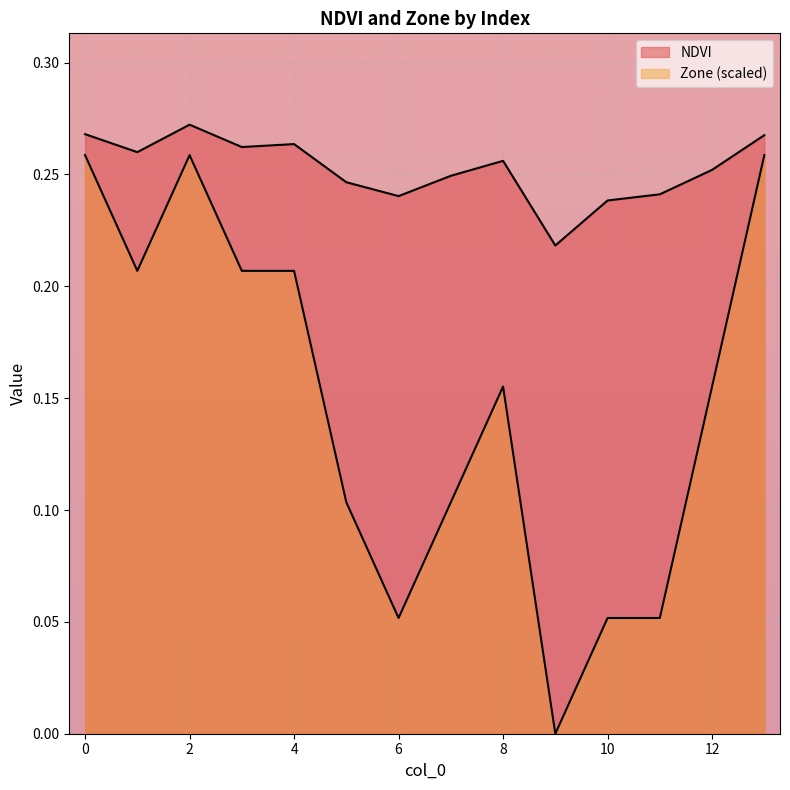

Where is the first local minimum for Zone?

1